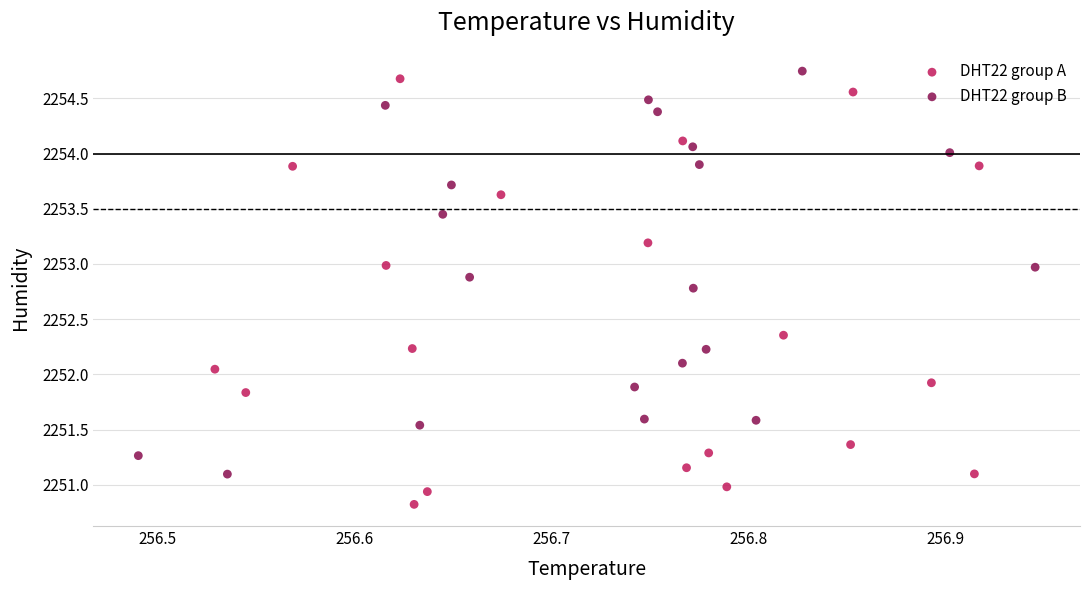

Which series has the largest Y range (max minus min)?

DHT22 group A